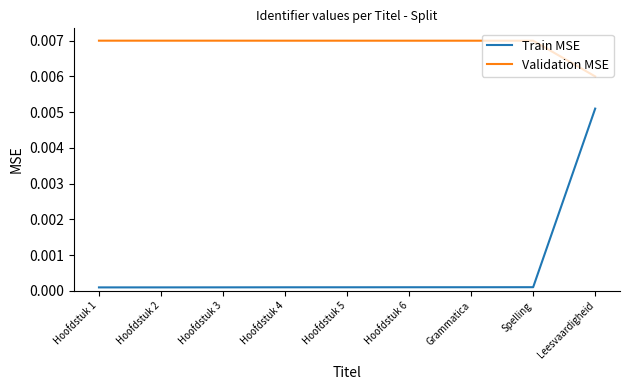

What is the sum of all Validation MSE values?

0.1